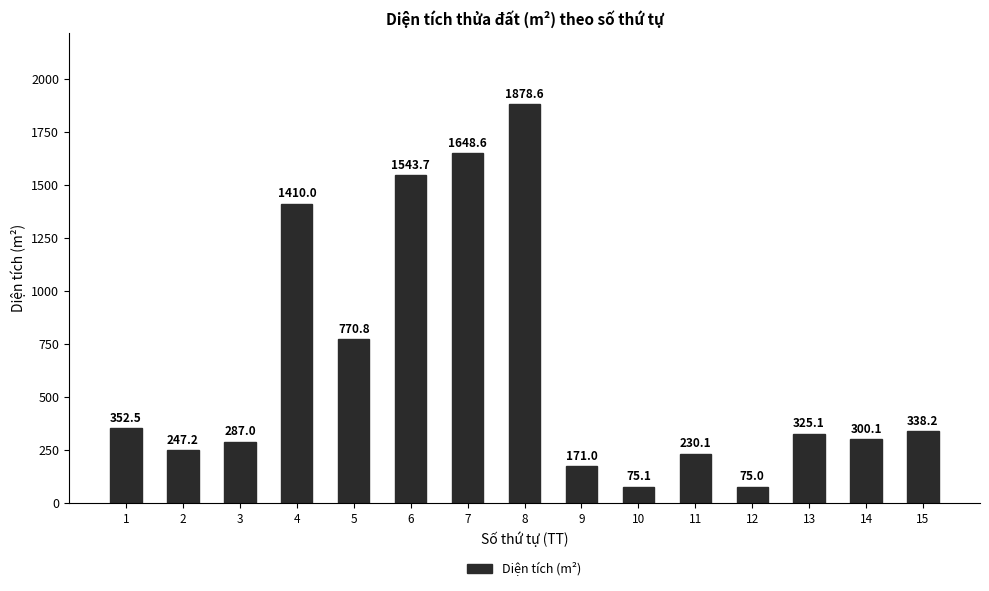

What is the change in value from 3 to 8?

+1591.6